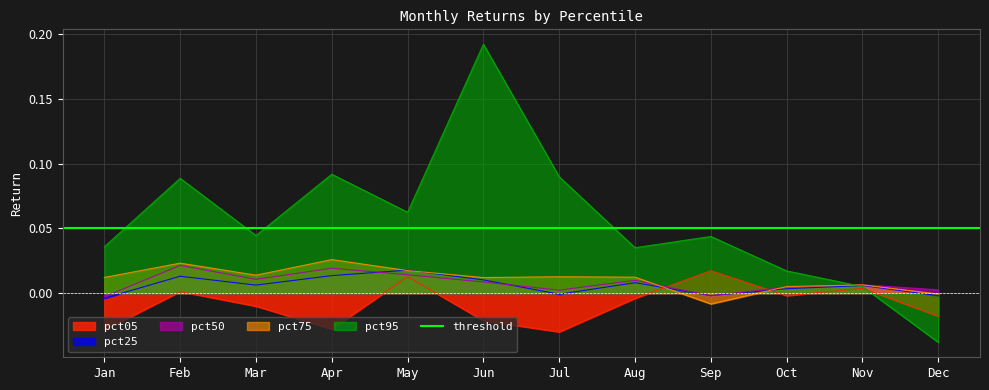

At which category does pct05 reach its first local peak?

Feb